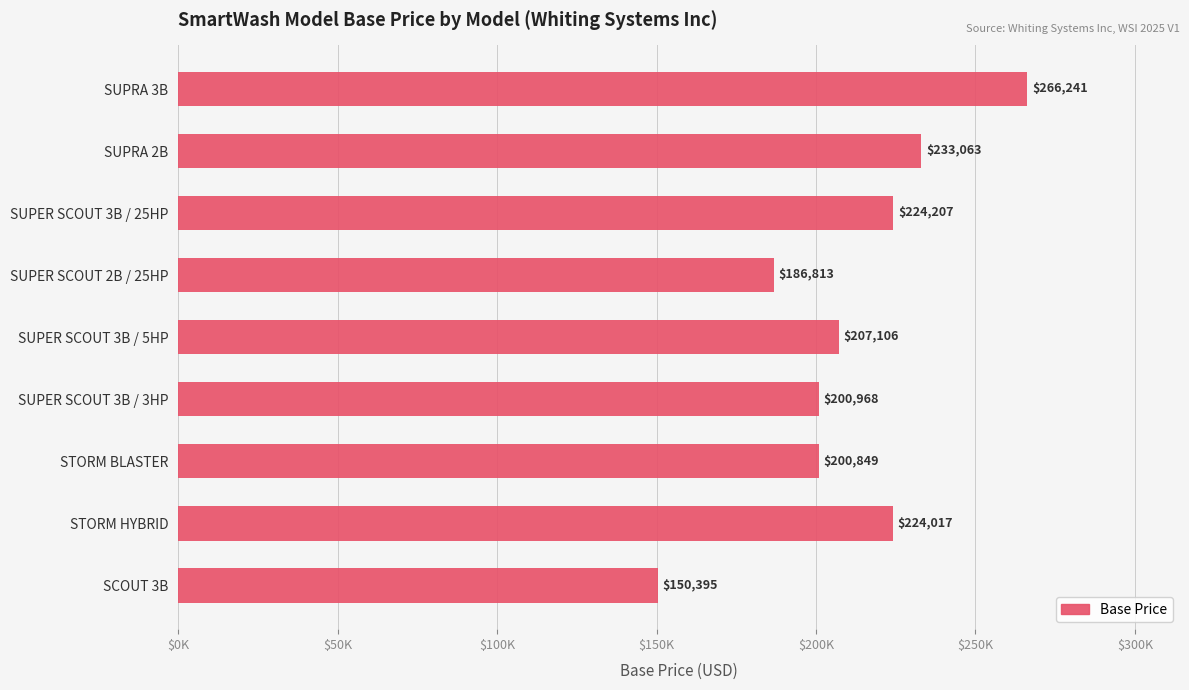

Does the chart contain any negative values?

No